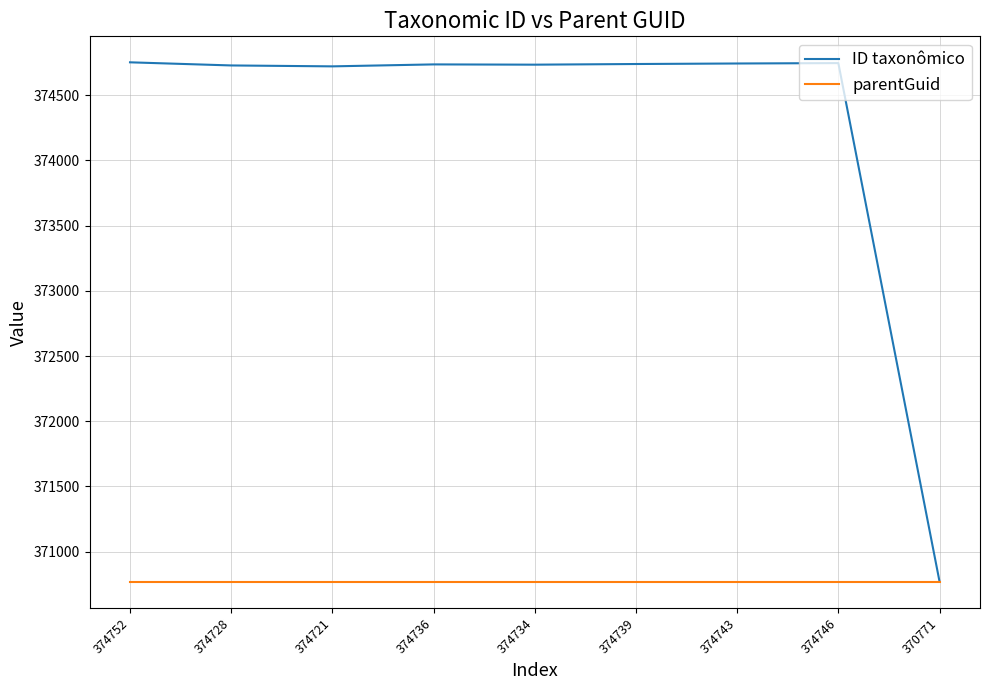

True or false: ID taxonômico has a value of 374728 at 374728.

True